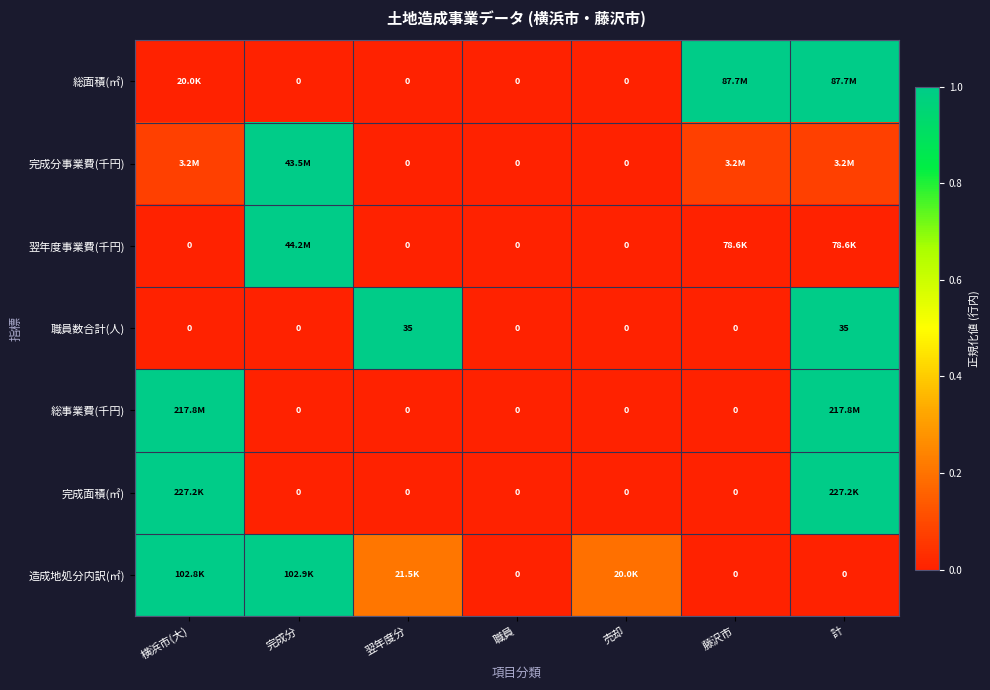

What is the spread (max minus min) of values at 売却?

0.2